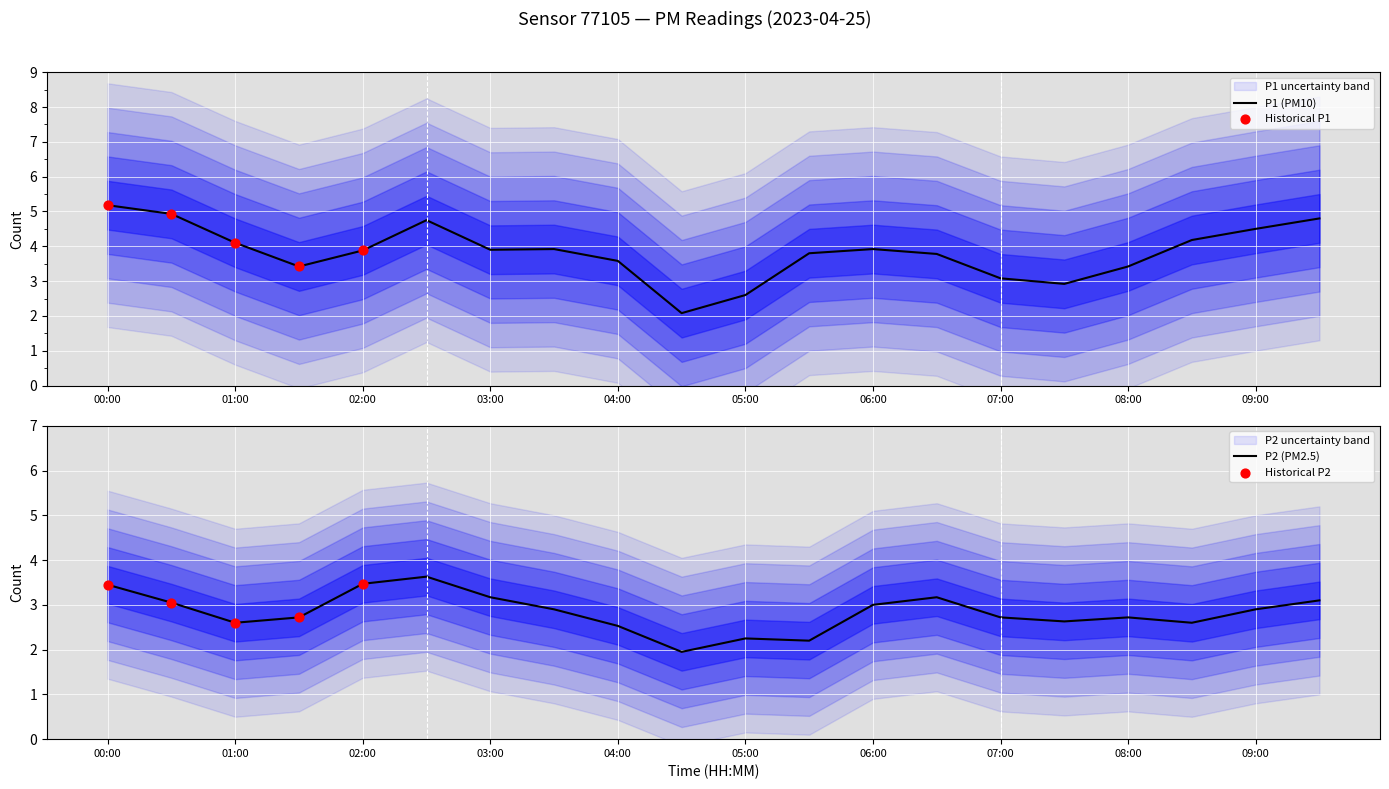

Which series reaches the minimum Y coordinate?

P2